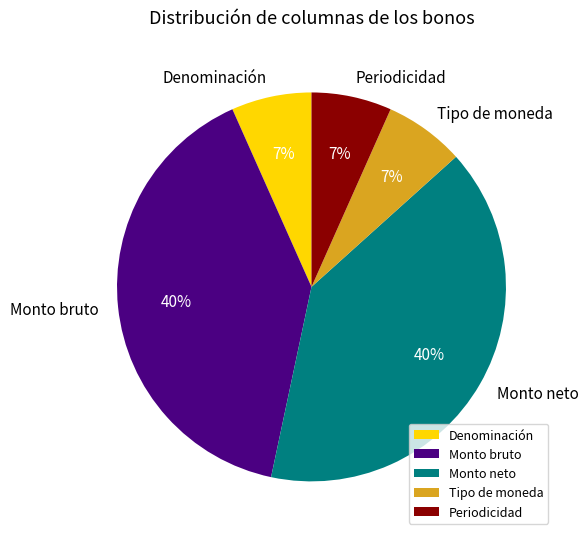

True or false: Monto neto accounts for 40% of the total.

True